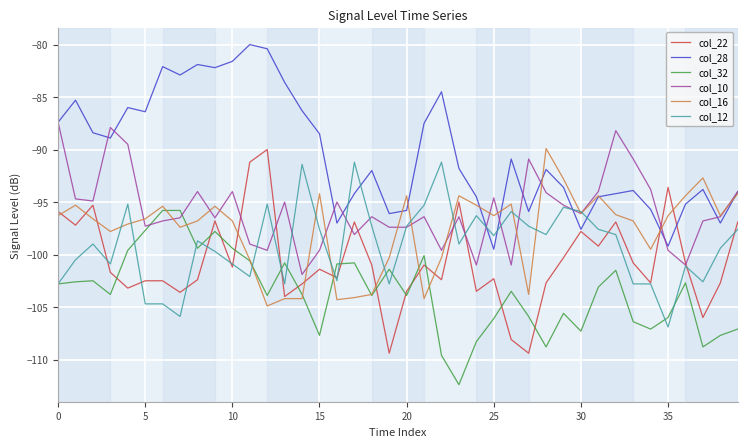

Which series ends up on top after the final intersection of col_22 and col_32?

col_22